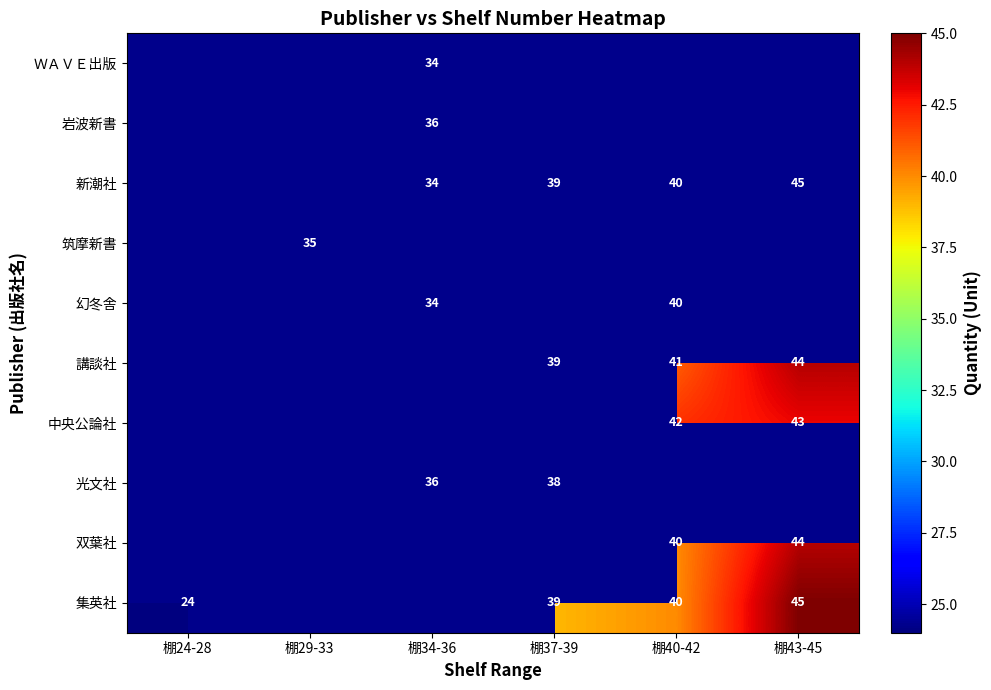

Which label corresponds to the smallest value in the chart?

棚24-28